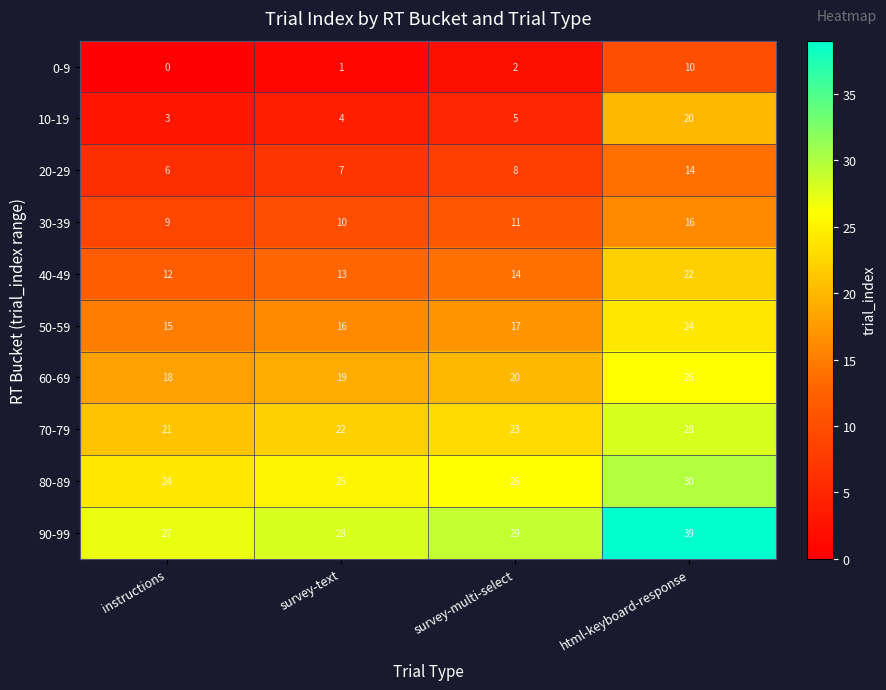

What is the difference between the maximum and minimum values in the 90-99 series?

12